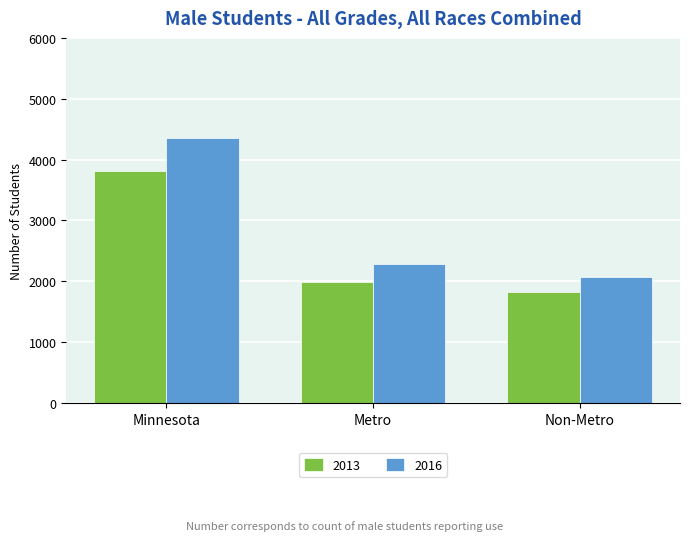

What are all the series names shown in the legend?

2013, 2016